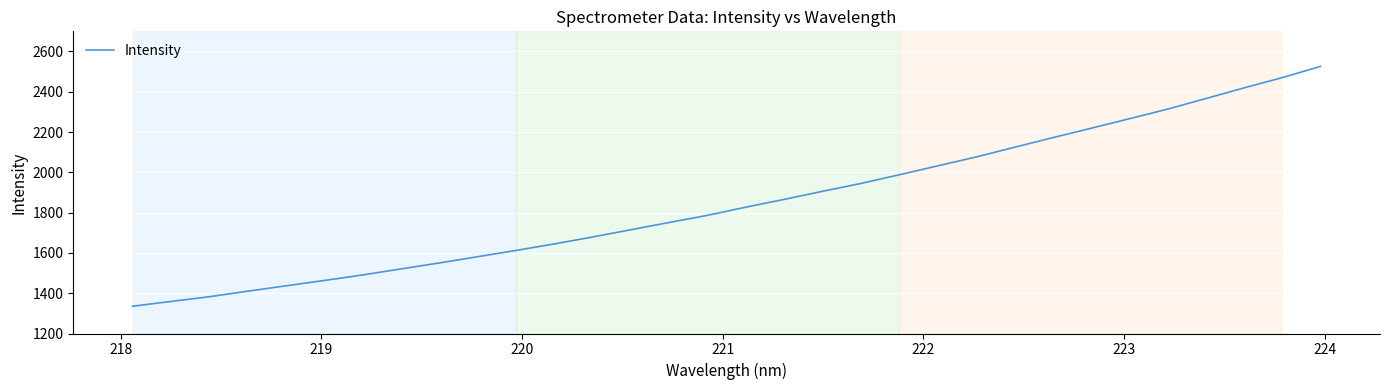

What is the minimum value shown in the chart?

1335.4